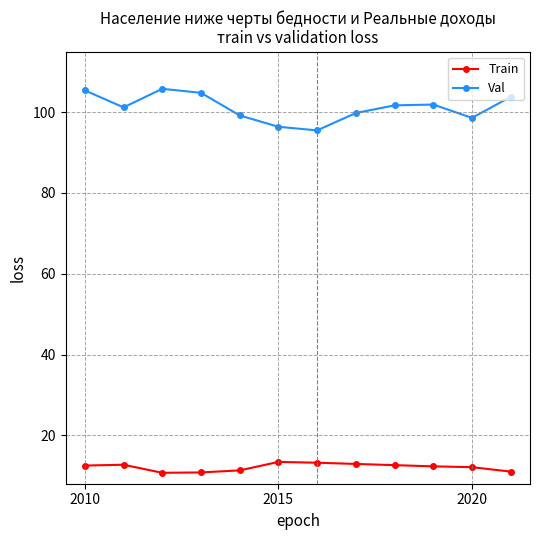

What is the greatest value displayed?

105.8